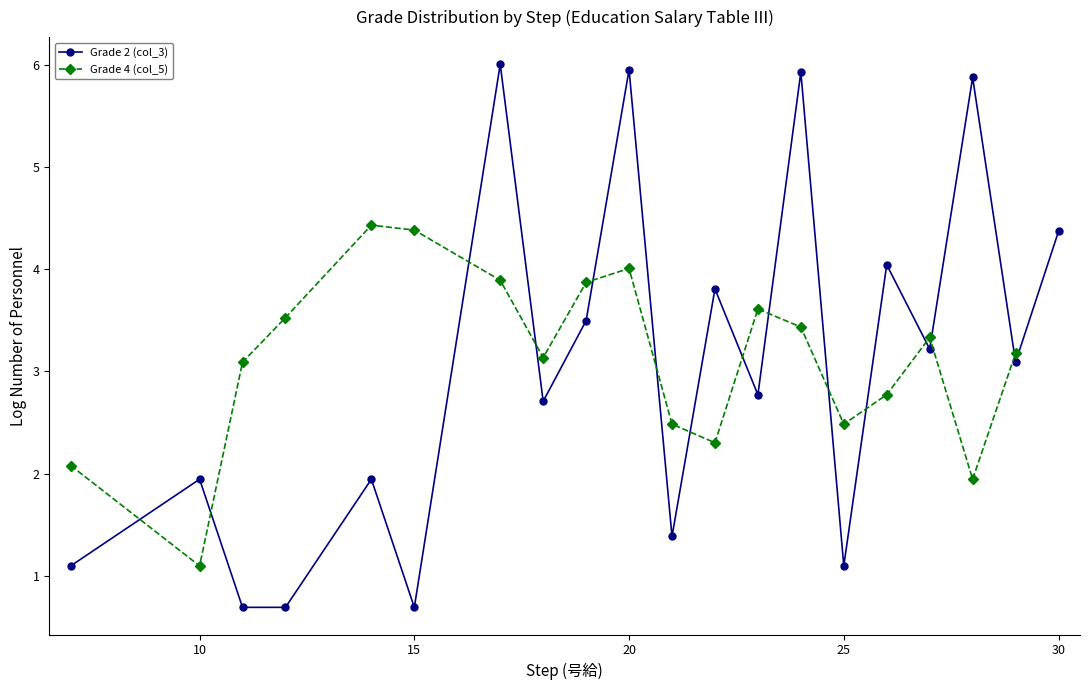

The Grade 2 (col_3) series shows 1.9 at 30. True or false?

False